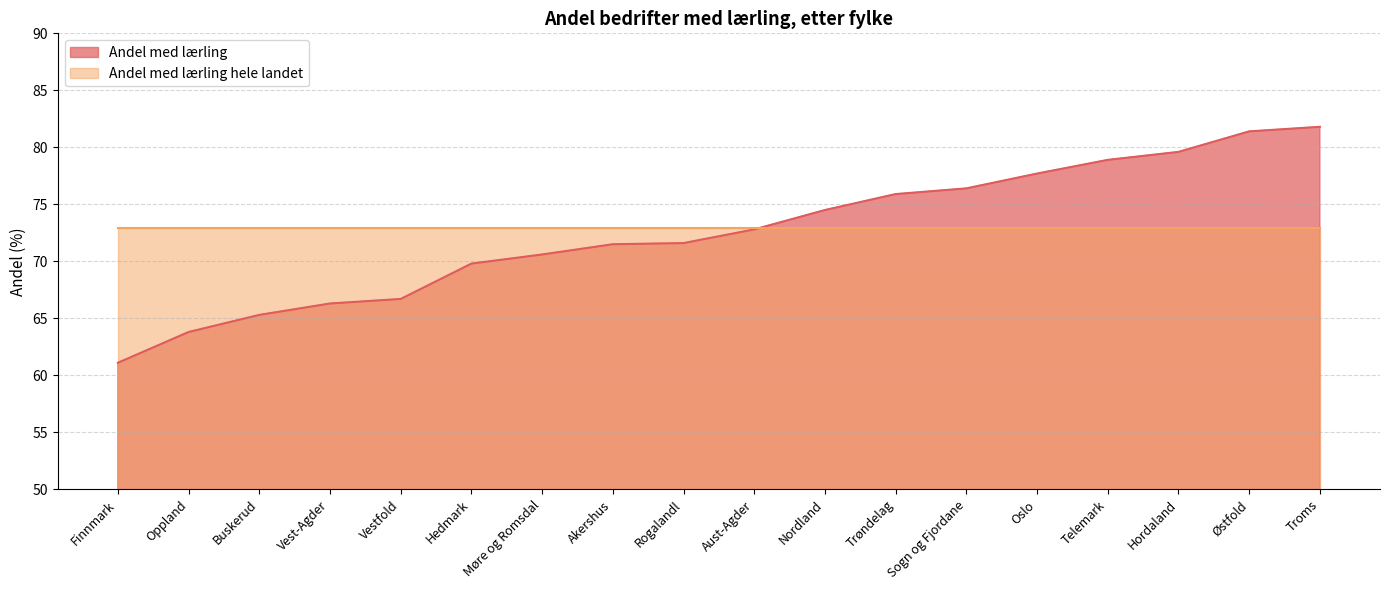

How many lines are shown in the chart?

2